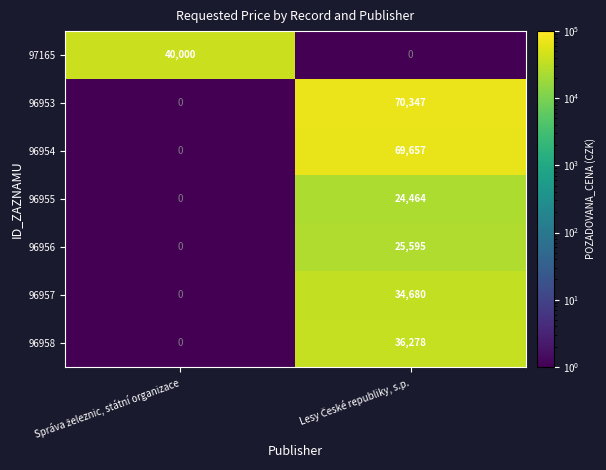

What is the average value of the 96955 series?

12232